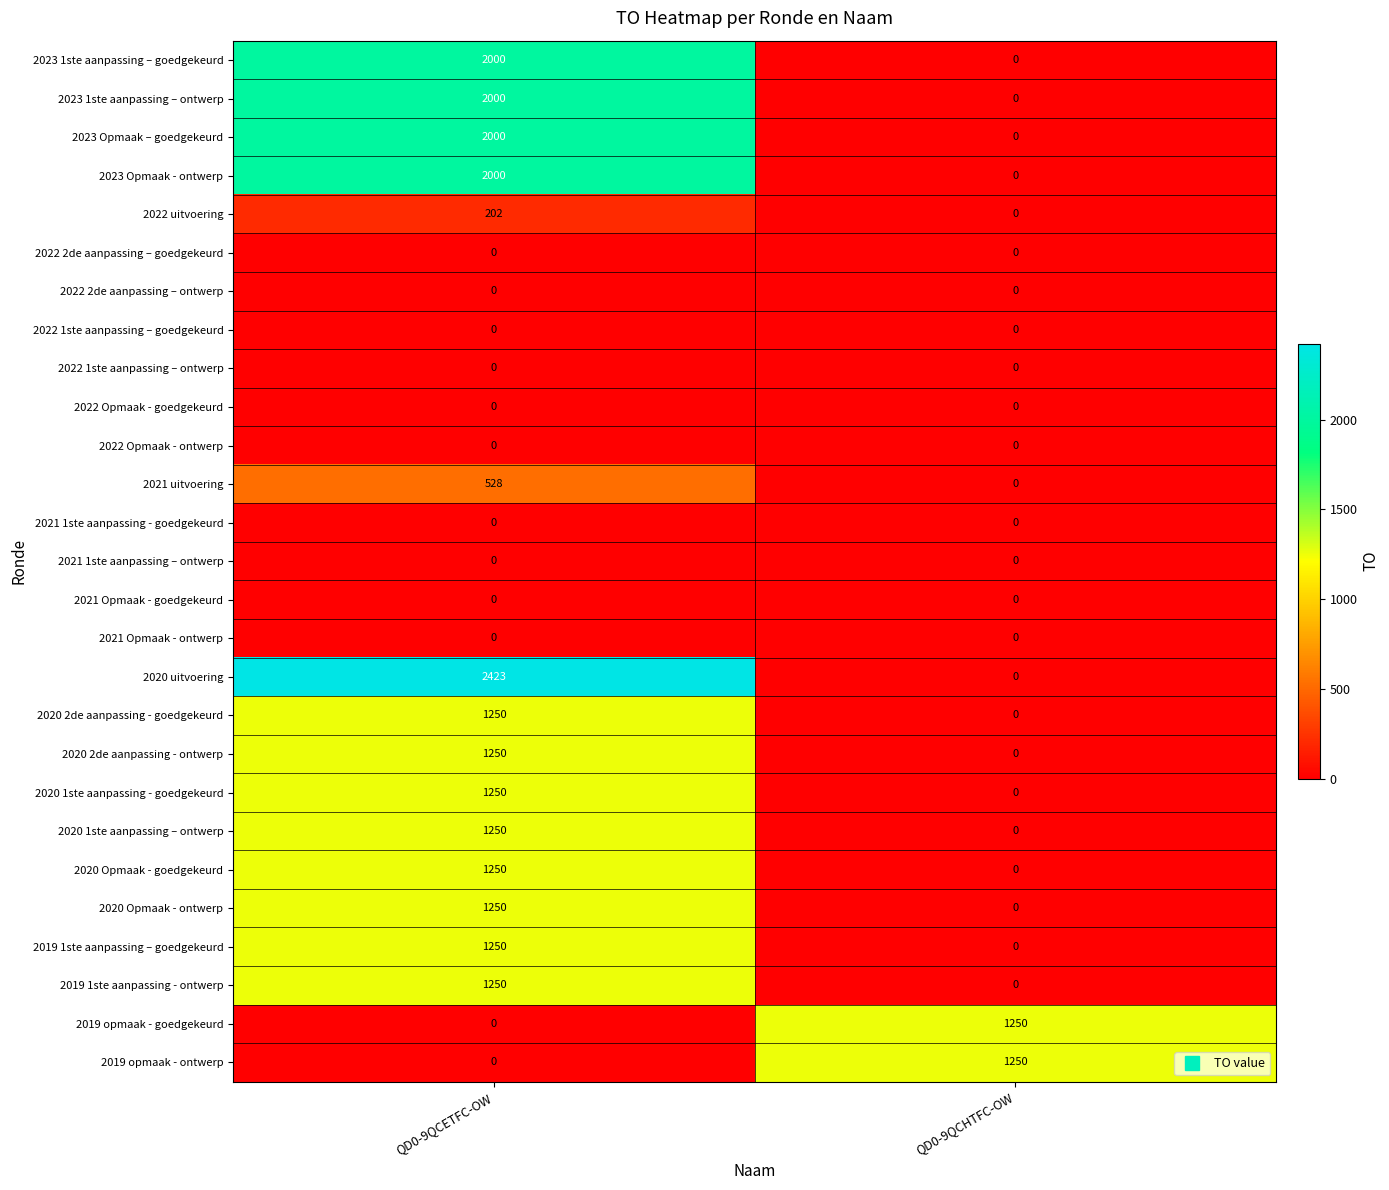

True or false: 2023 Opmaak – goedgekeurd has a value of 3011 at QD0-9QCETFC-OW.

False